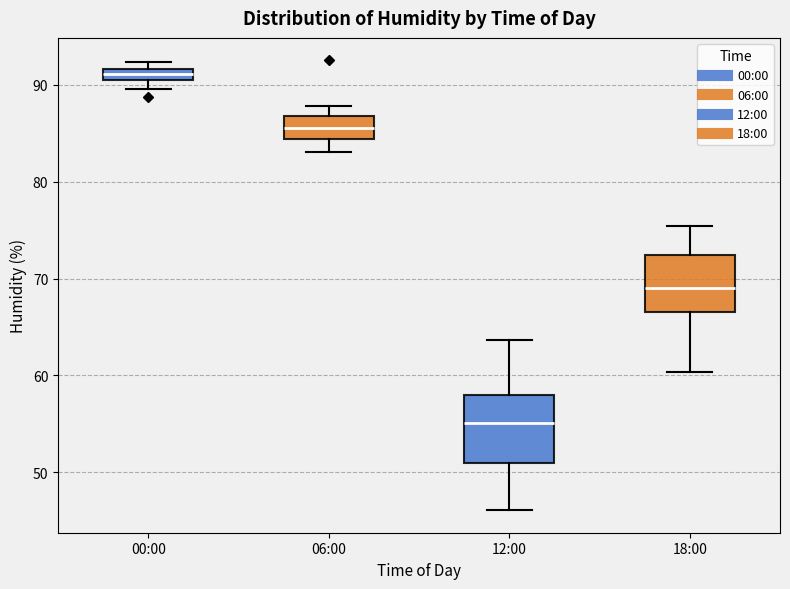

Which box is the tallest, from its lower edge to its upper edge?

12:00